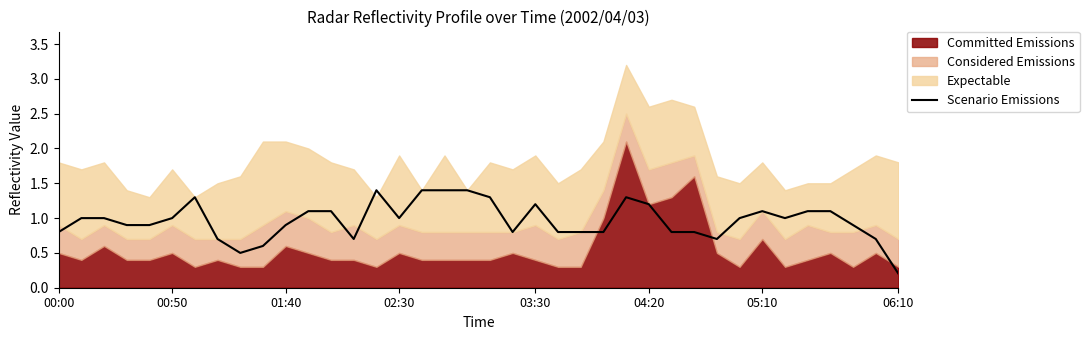

Is it true that Scenario Emissions equals 0.5 at 00:50?

False